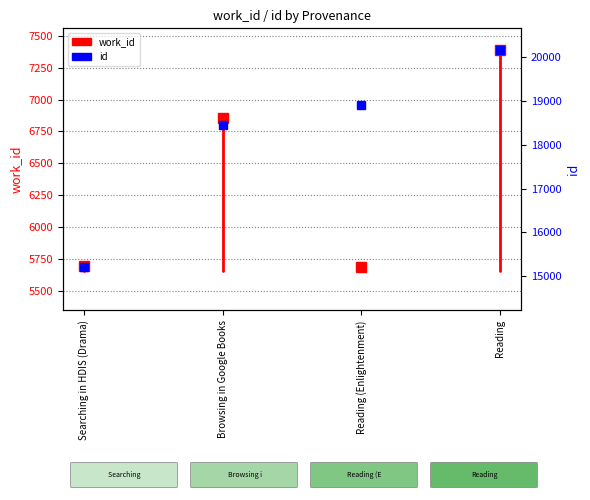

How many lines are shown in the chart?

1